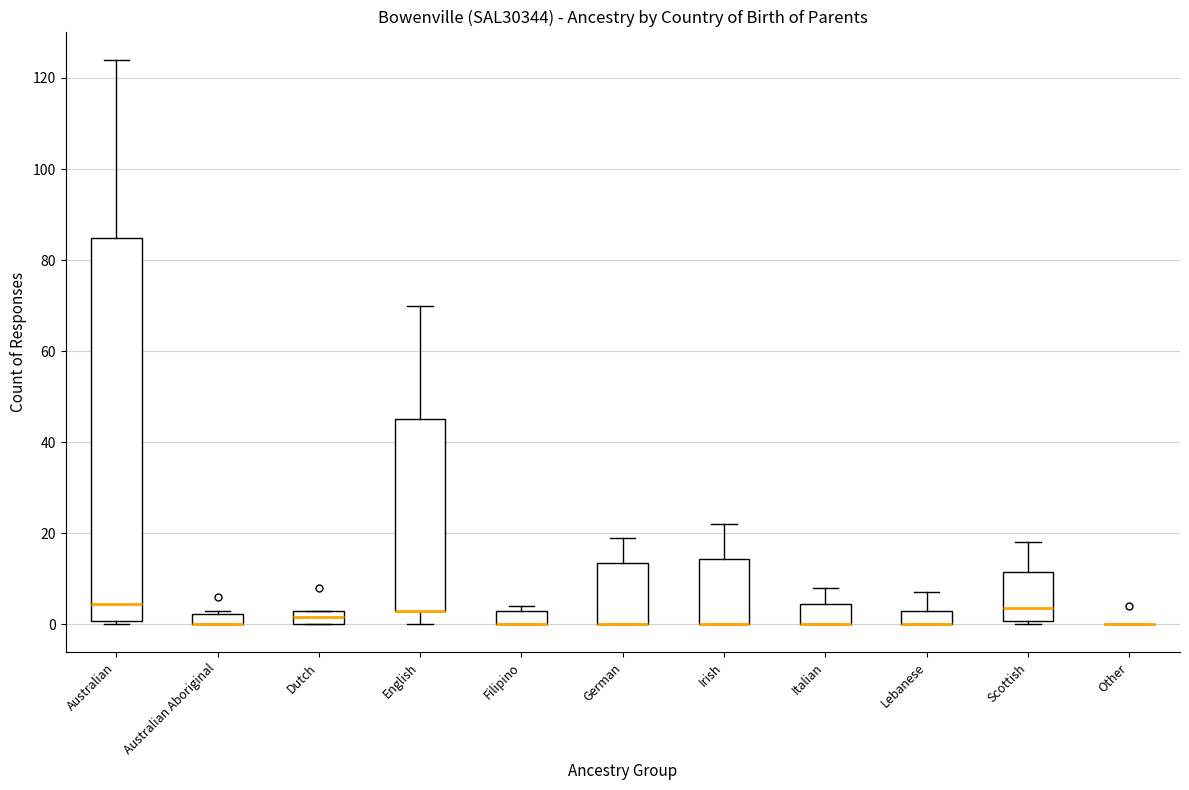

Comparing the boxes themselves (not the whiskers), which one is the tallest?

Australian